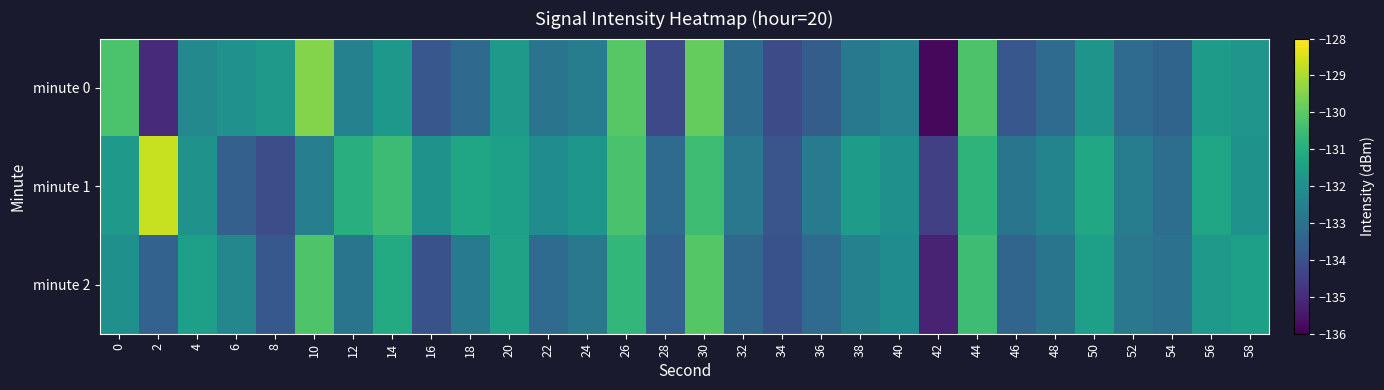

What is the spread (max minus min) of values at 44?

0.6